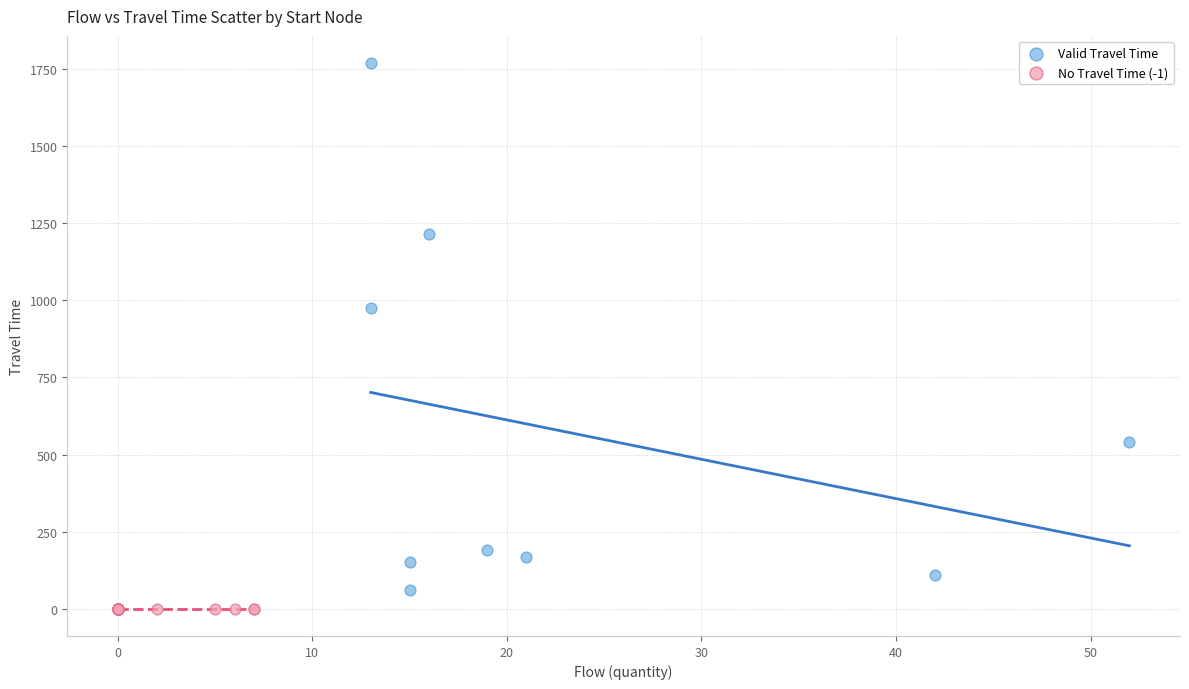

Which series reaches the maximum Y coordinate?

Valid Travel Time